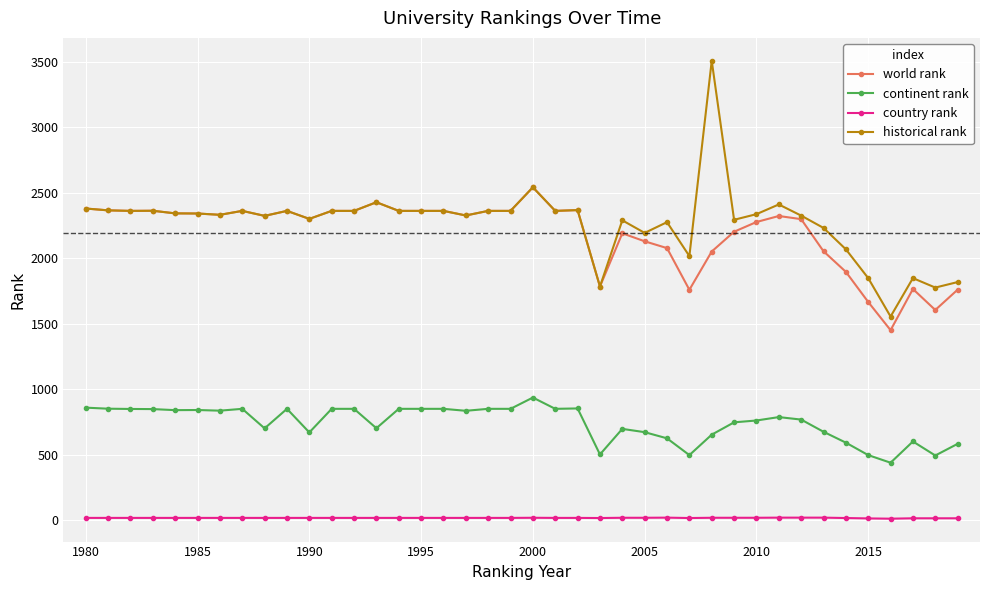

What is the greatest value displayed?

3506